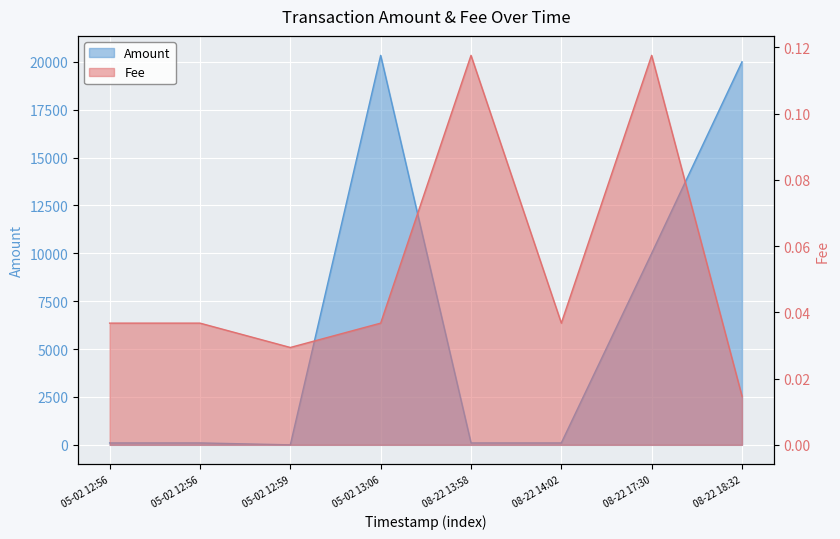

Read the Amount value at 08-22 17:30.

10000.0